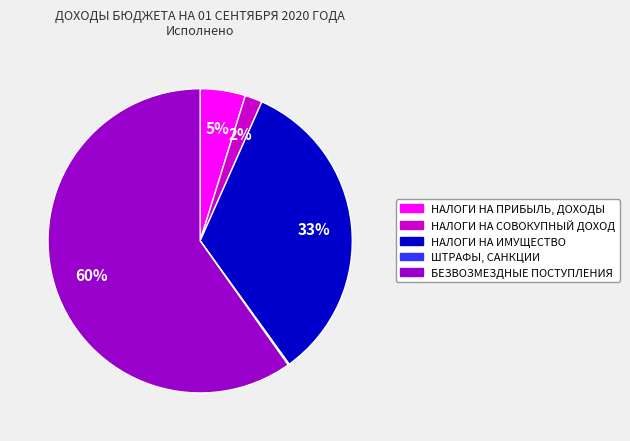

Does БЕЗВОЗМЕЗДНЫЕ ПОСТУПЛЕНИЯ represent more than half of the total?

Yes